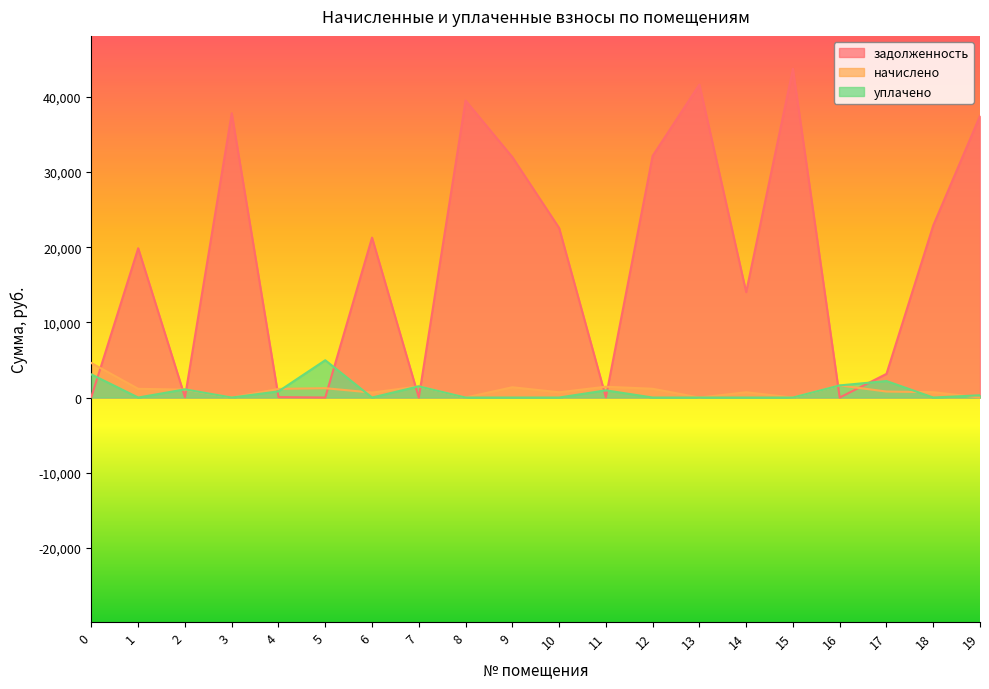

Which series has the largest total across all categories?

задолженность